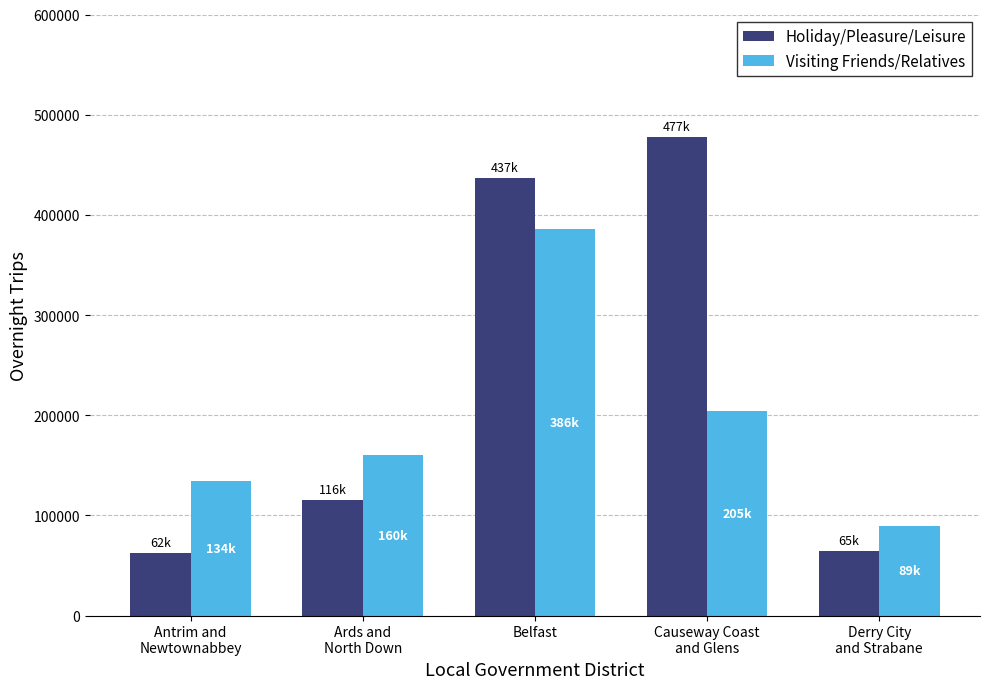

At which label does Holiday/Pleasure/Leisure first exceed 115703?

Ards and
North Down